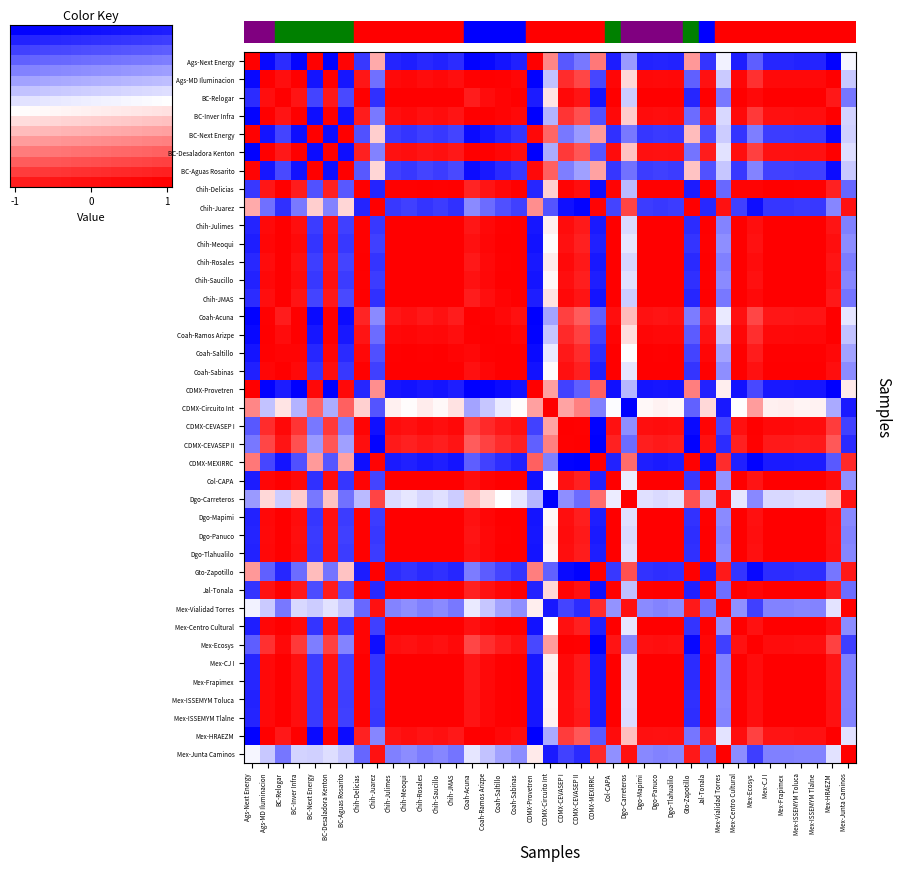

What is the highest value of the Mex-Vialidad Torres series?

1.0